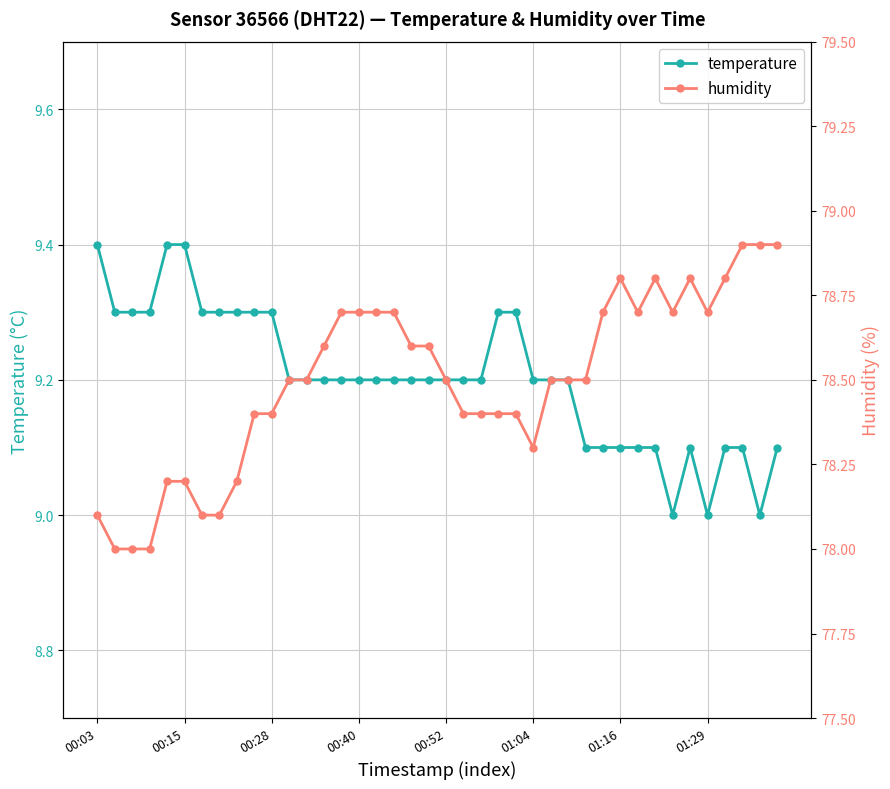

What is the maximum value for temperature?

9.4